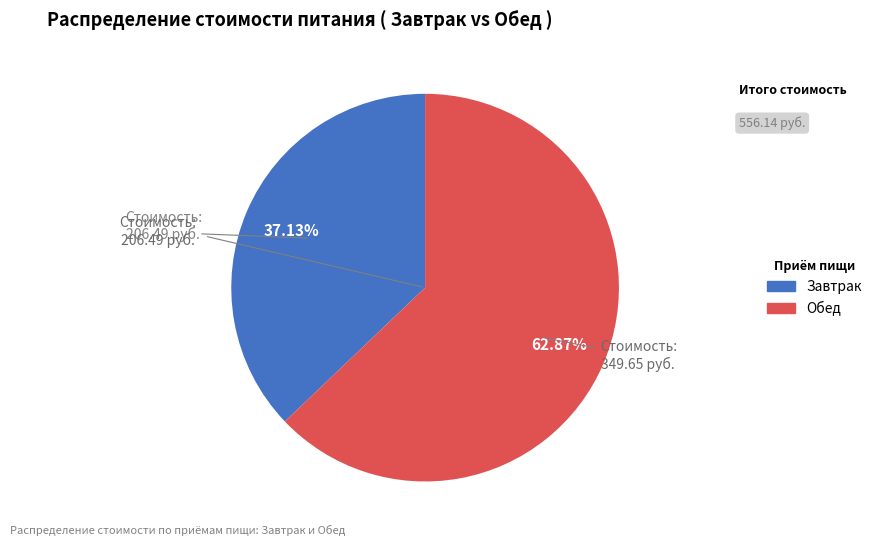

Is there a majority slice in this chart?

Yes